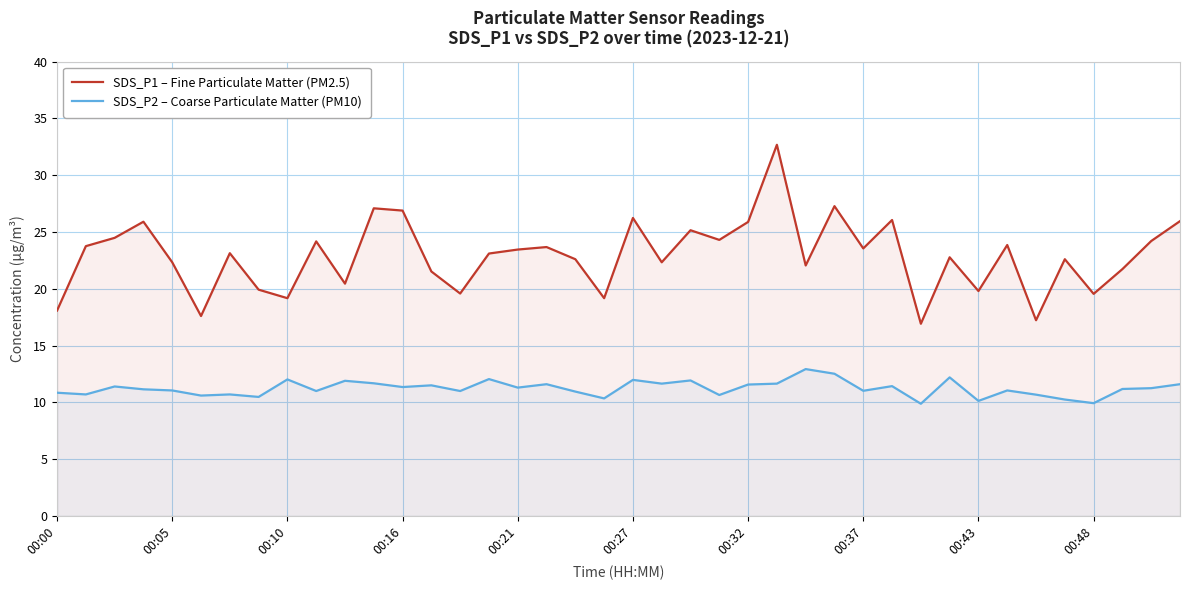

What is the maximum value for SDS_P1 – Fine Particulate Matter (PM2.5)?

32.7